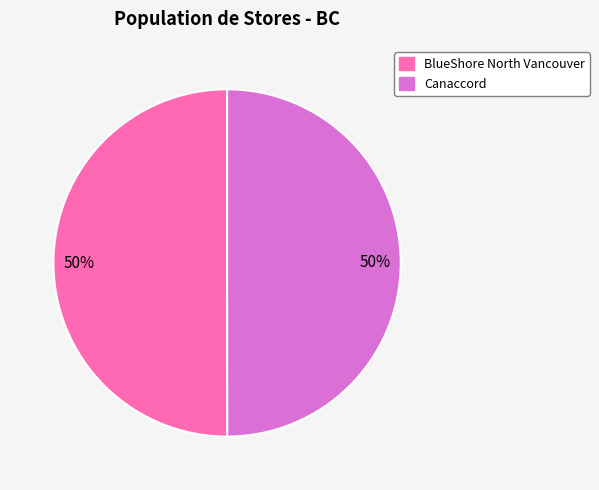

Is it true that BlueShore North Vancouver is 40% of the pie?

False